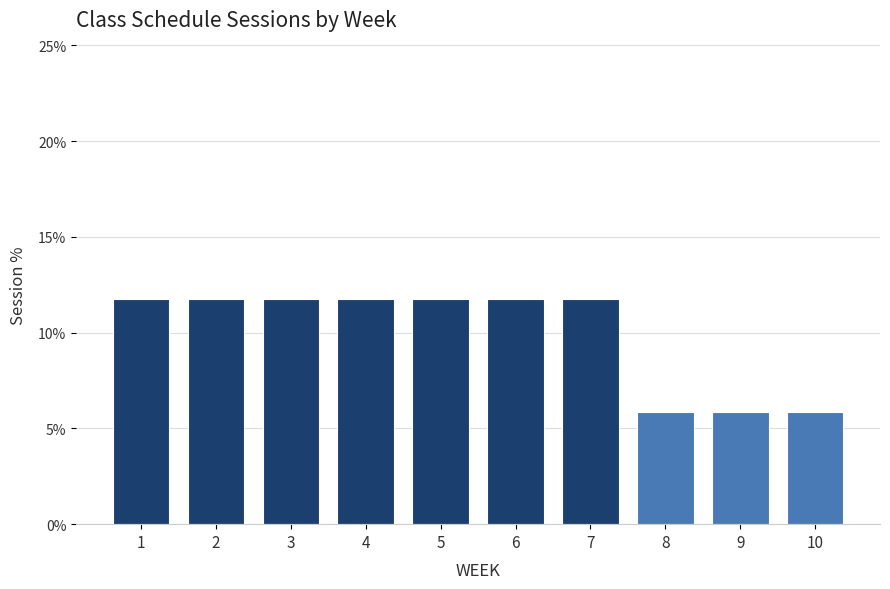

Reading left to right, extract all data points from this chart.

11.8	11.8	11.8	11.8	11.8	11.8	11.8	5.9	5.9	5.9